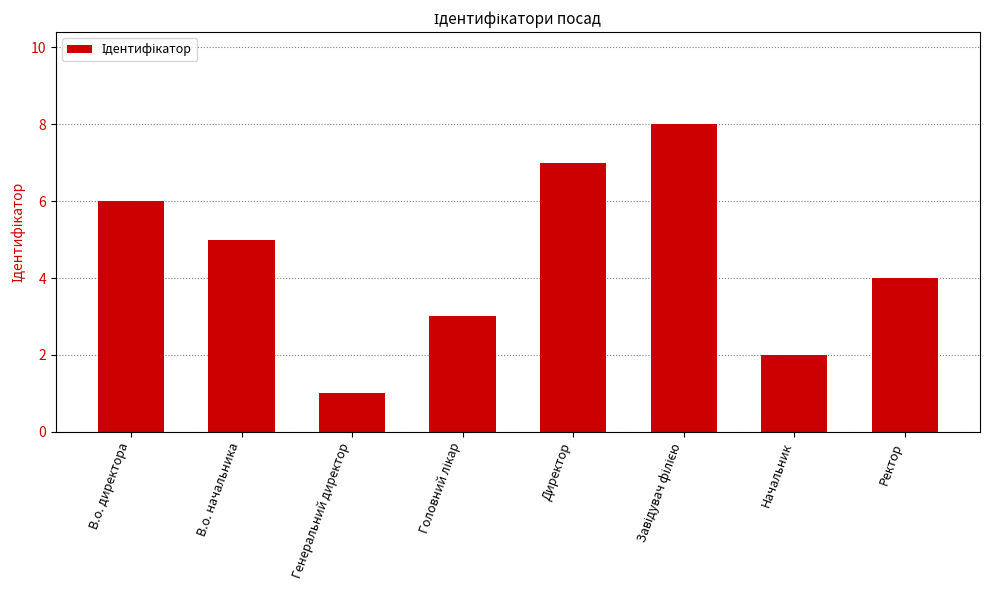

What is the value of the 2nd bar from the left?

5